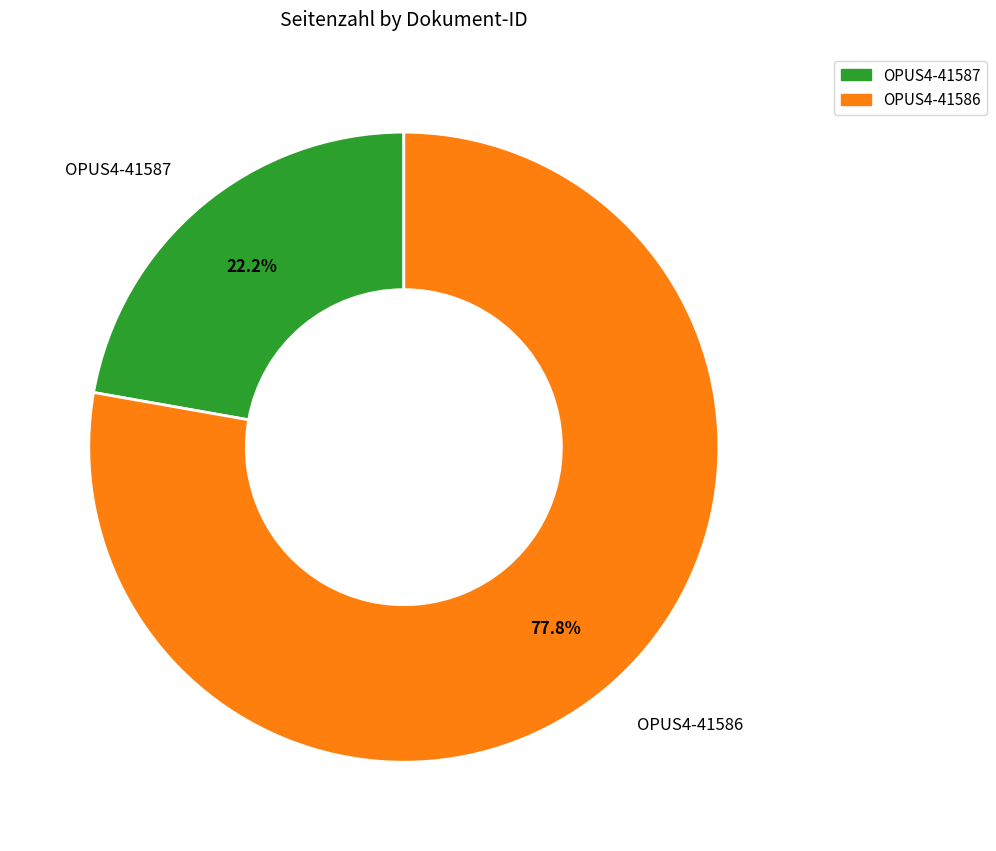

To the nearest percent, what is the difference between the largest and smallest slice percentages?

56%